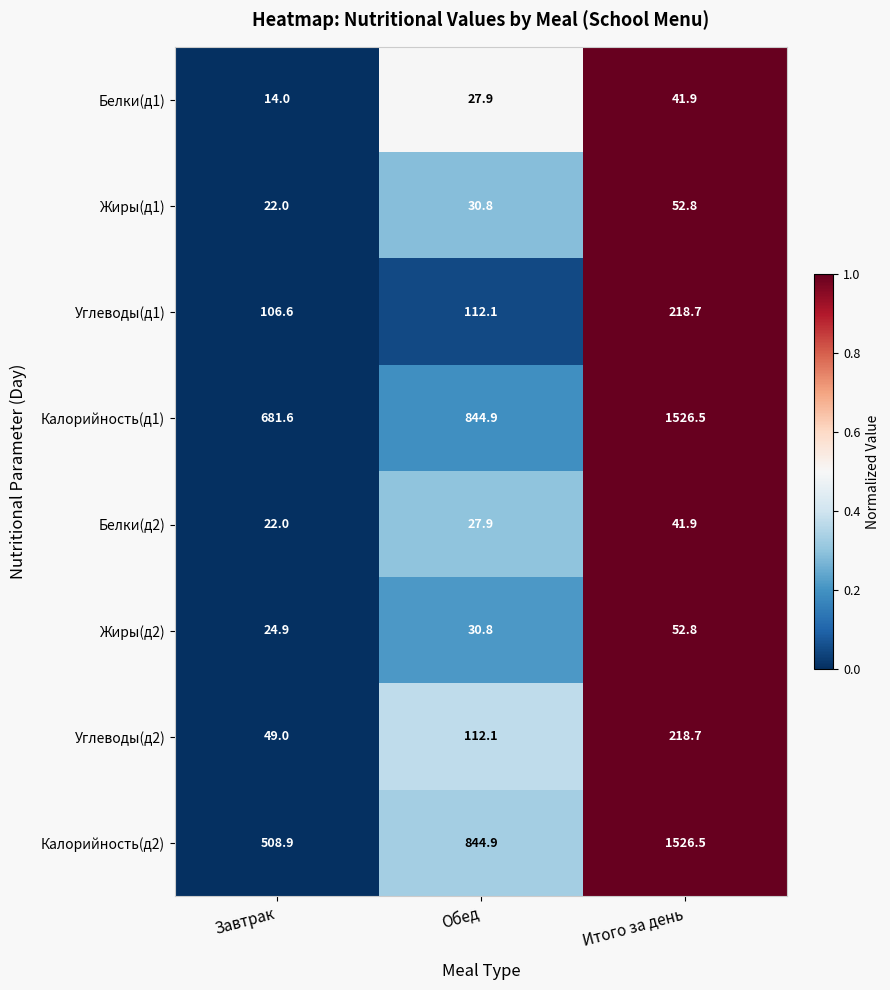

Where is Жиры(д2) nearest to the value 38?

Обед